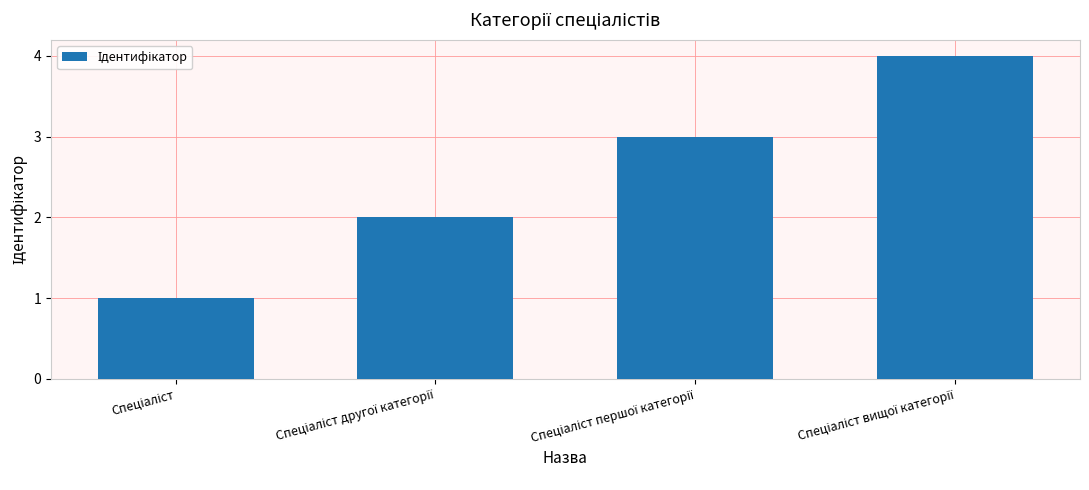

What is the sum of all values?

10